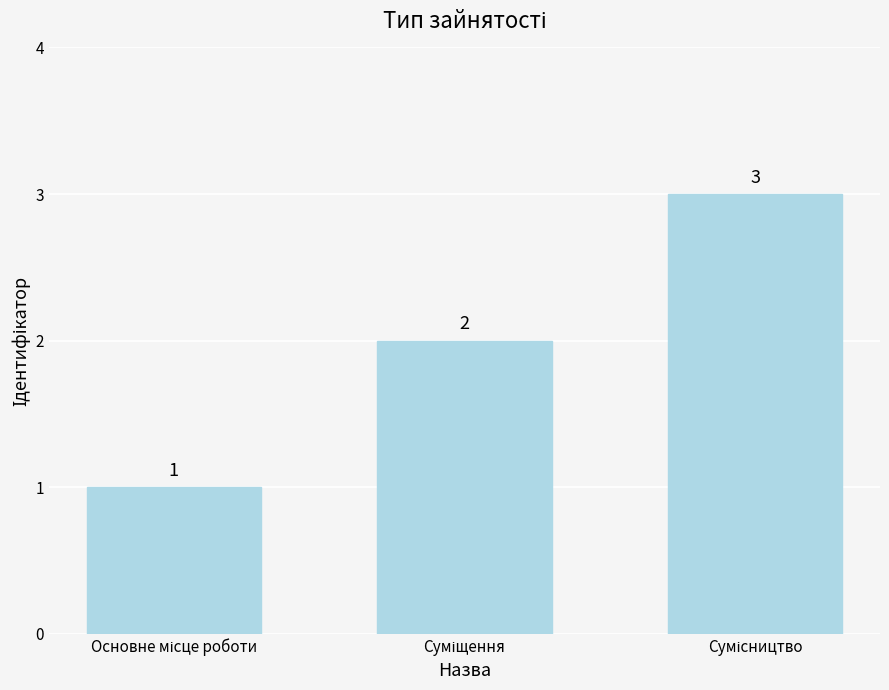

What is the value of the 2nd bar from the left?

2